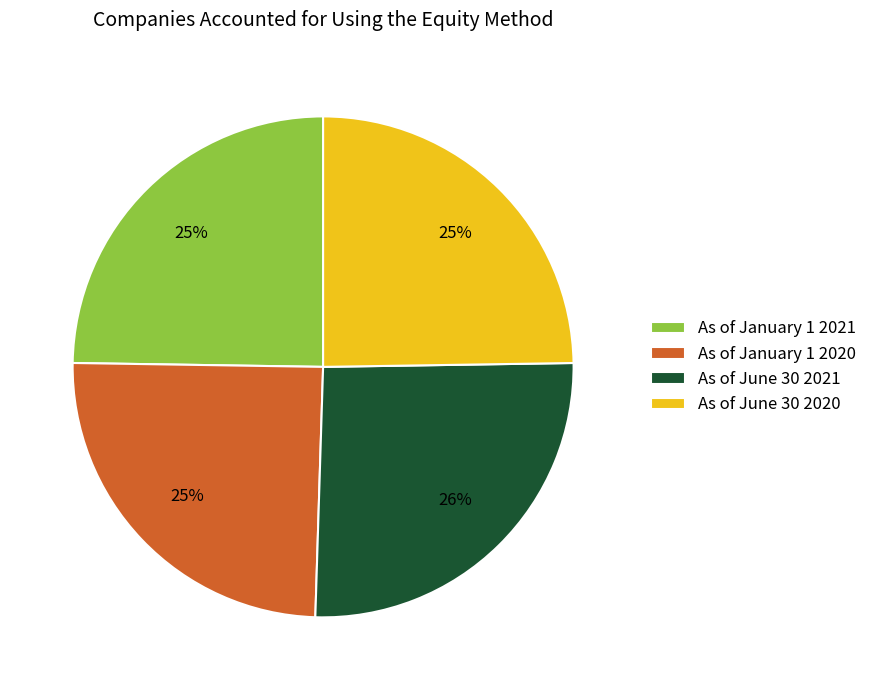

How many segments does this pie chart have?

4